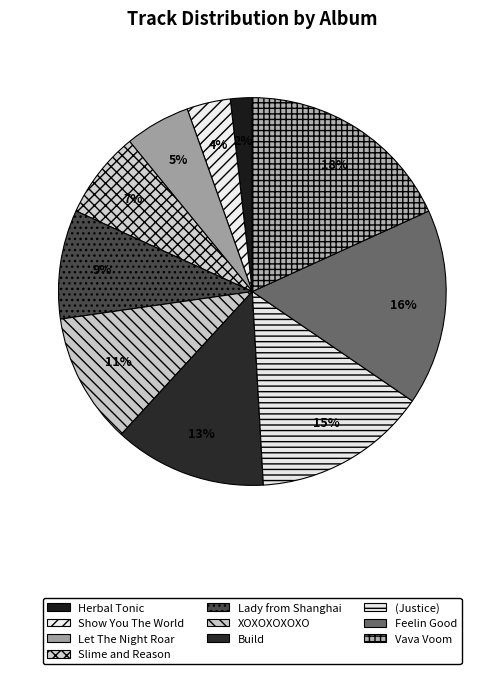

Does XOXOXOXOXO represent more than half of the total?

No